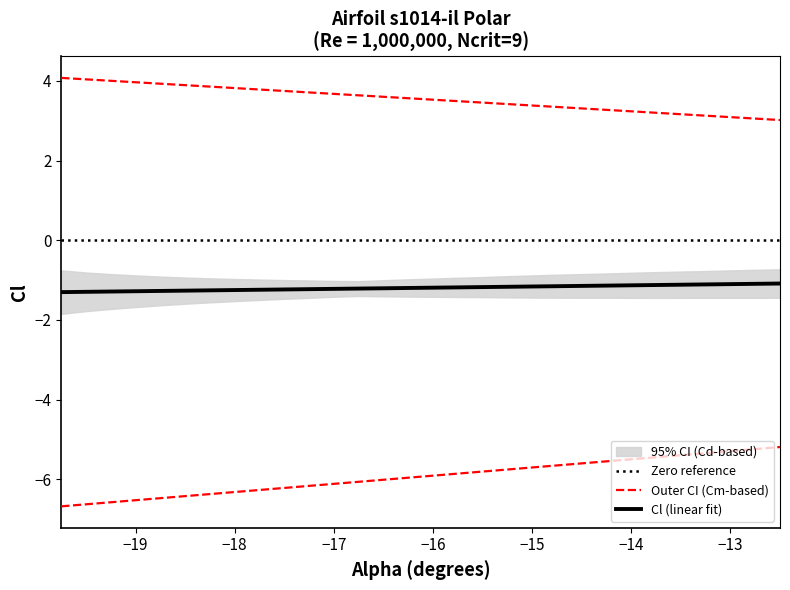

True or false: Bot_Xtr and Cl intersect in this chart.

False